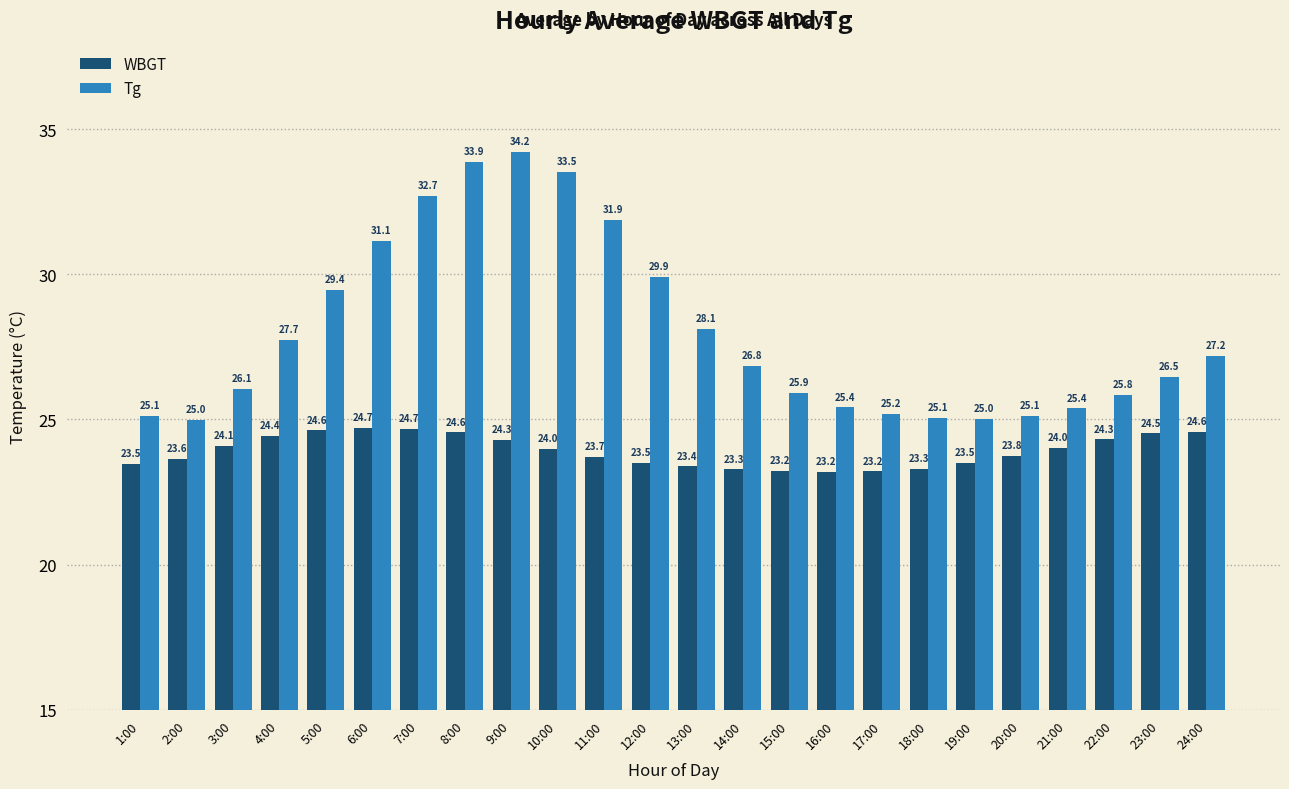

Is the value of Tg at 14:00 greater than the value of WBGT at 7:00?

Yes